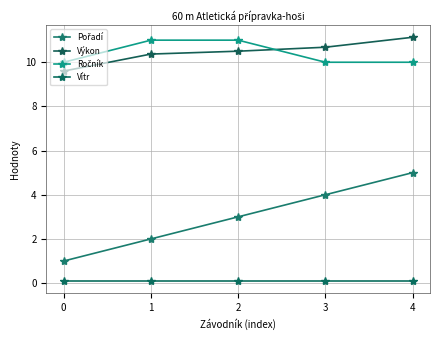

Which series changed the most between 2 and 3?

Pořadí